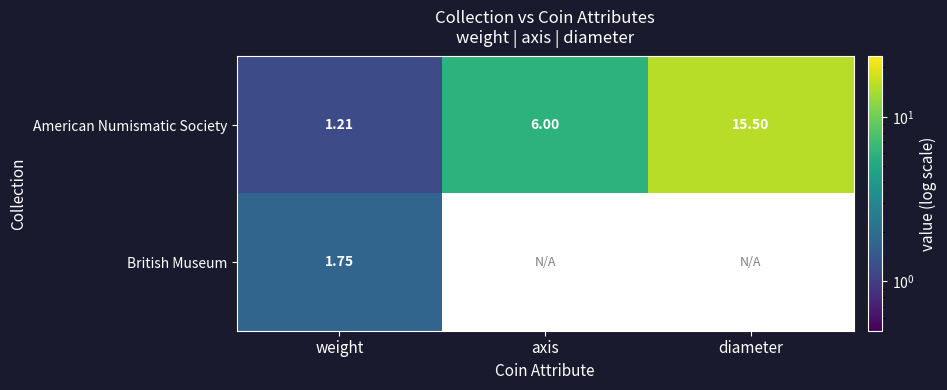

At weight, list the series in order from smallest to largest.

American Numismatic Society, British Museum